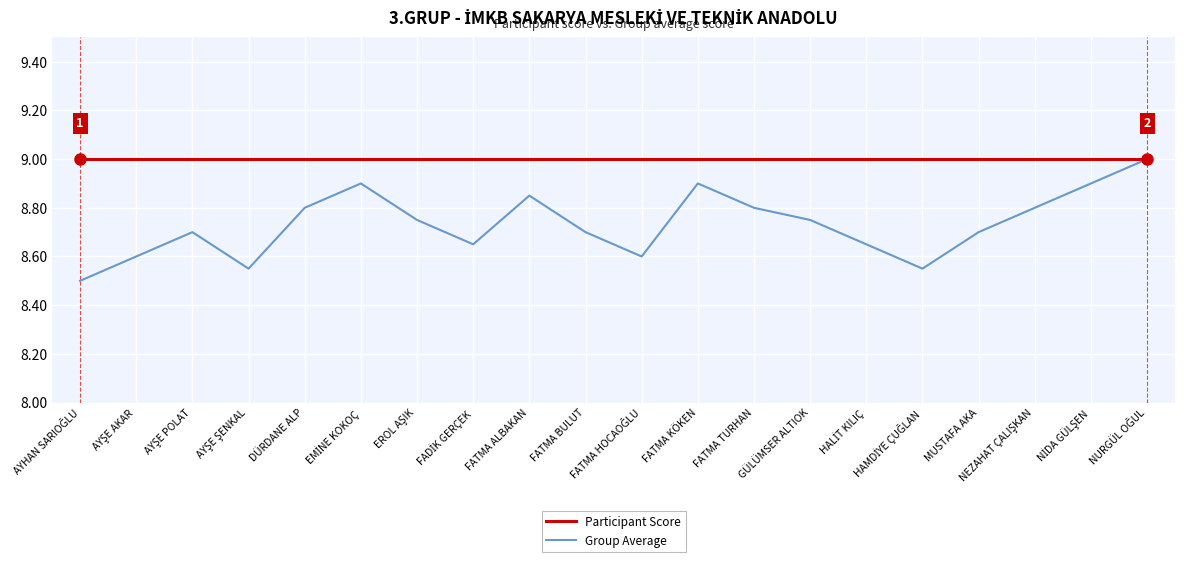

At how many categories does at least one series exceed 8?

20